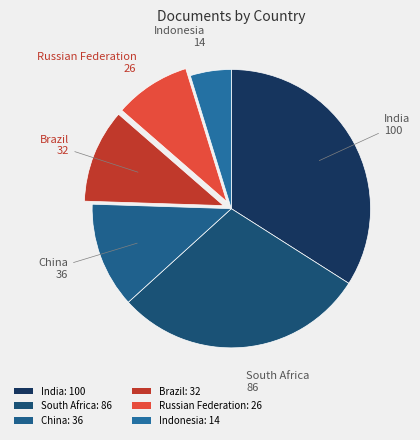

Rank the categories by value from lowest to highest.

Indonesia, Russian Federation, Brazil, China, South Africa, India